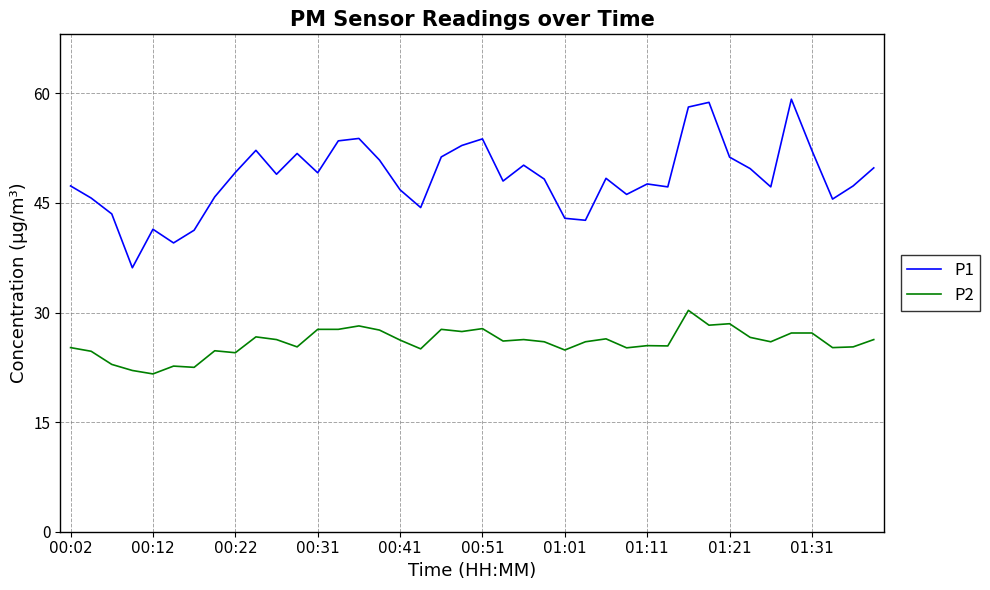

What are all the series names shown in the legend?

P1, P2